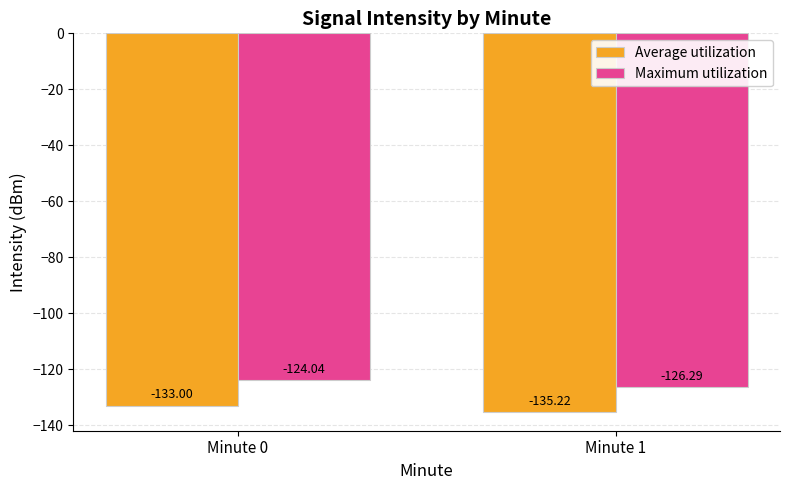

Is it true that Average utilization equals -181.9 at Minute 0?

False